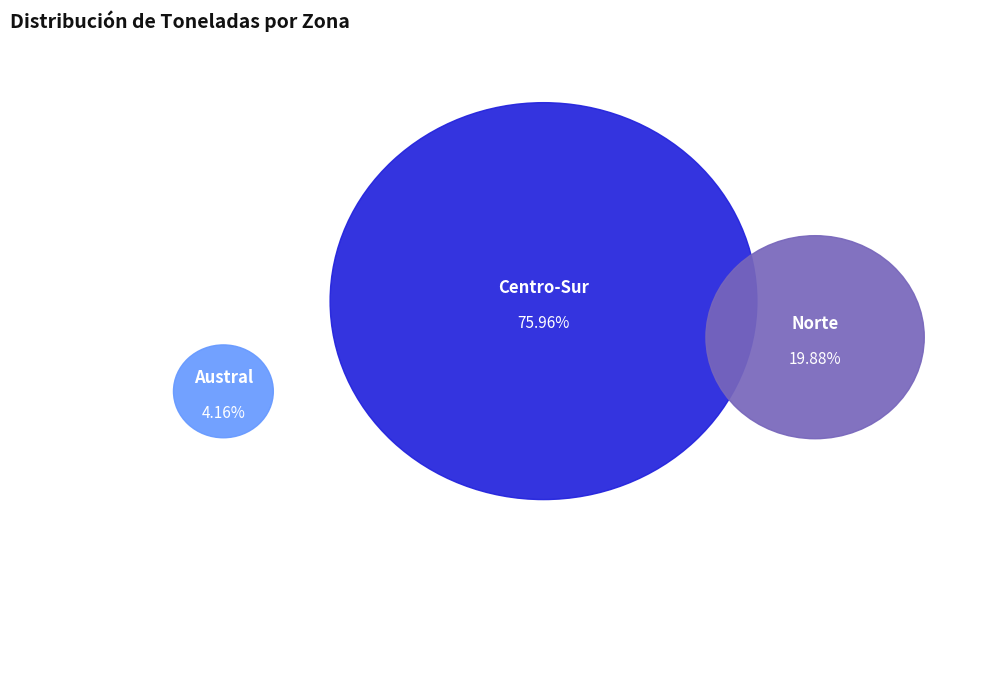

Which category has the smallest portion of the pie?

Austral